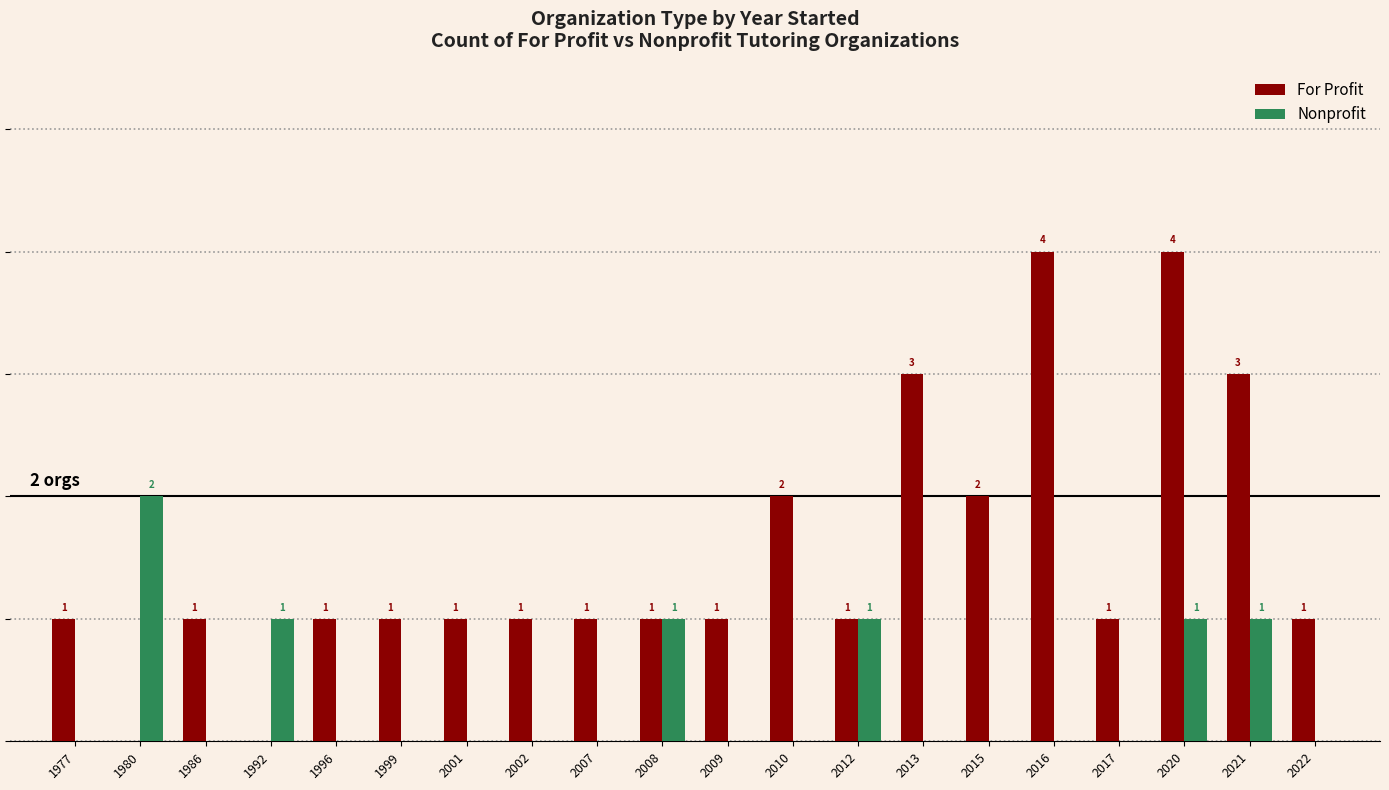

Which series changed the most between 1977 and 2016?

For Profit